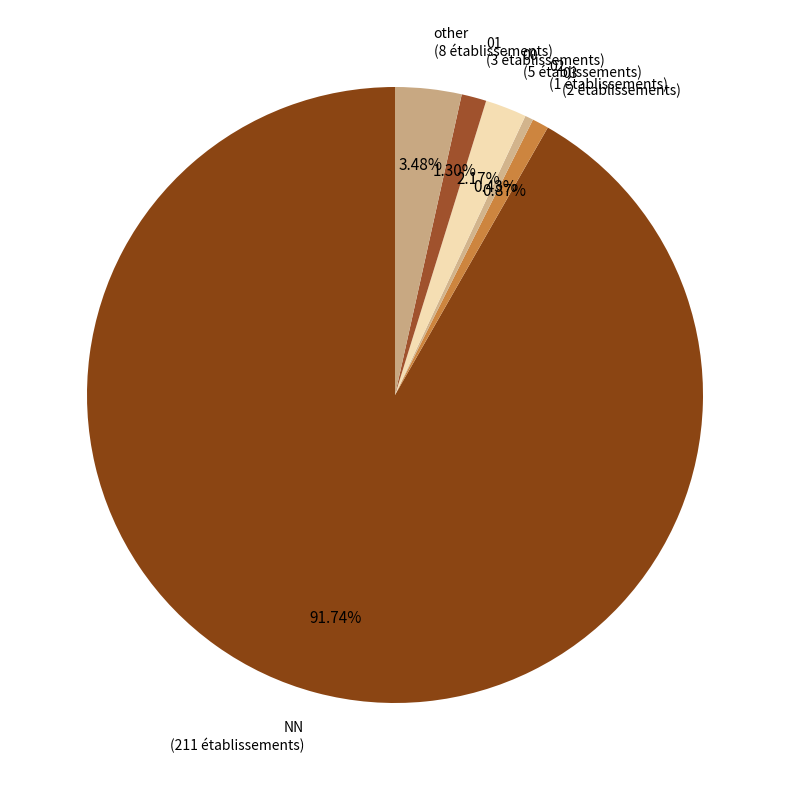

Rank the categories by value from lowest to highest.

02, 03, 01, 00, other, NN